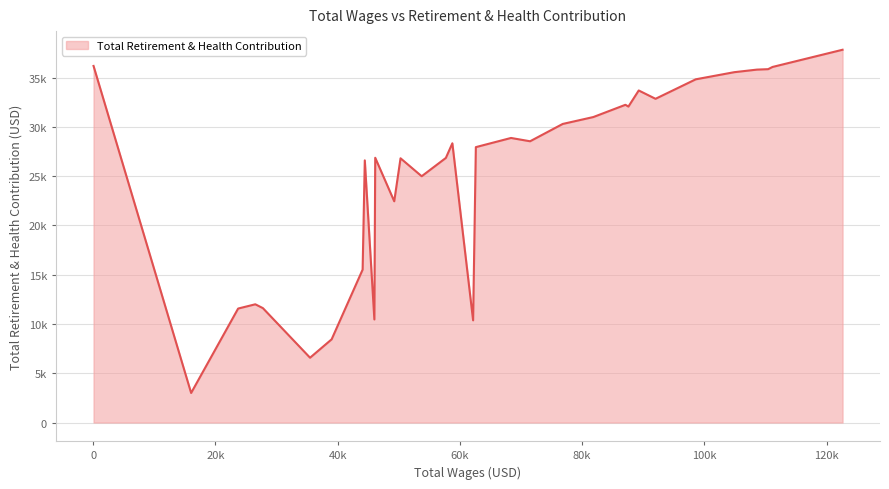

What is the average value?

25320